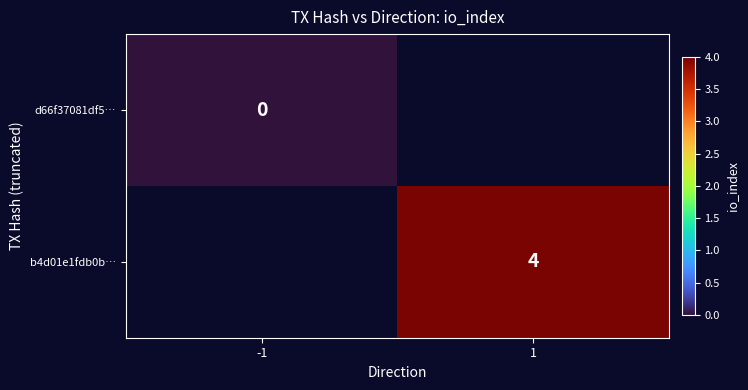

True or false: b4d01e1fdb0b… has a value of 6 at 1.

False